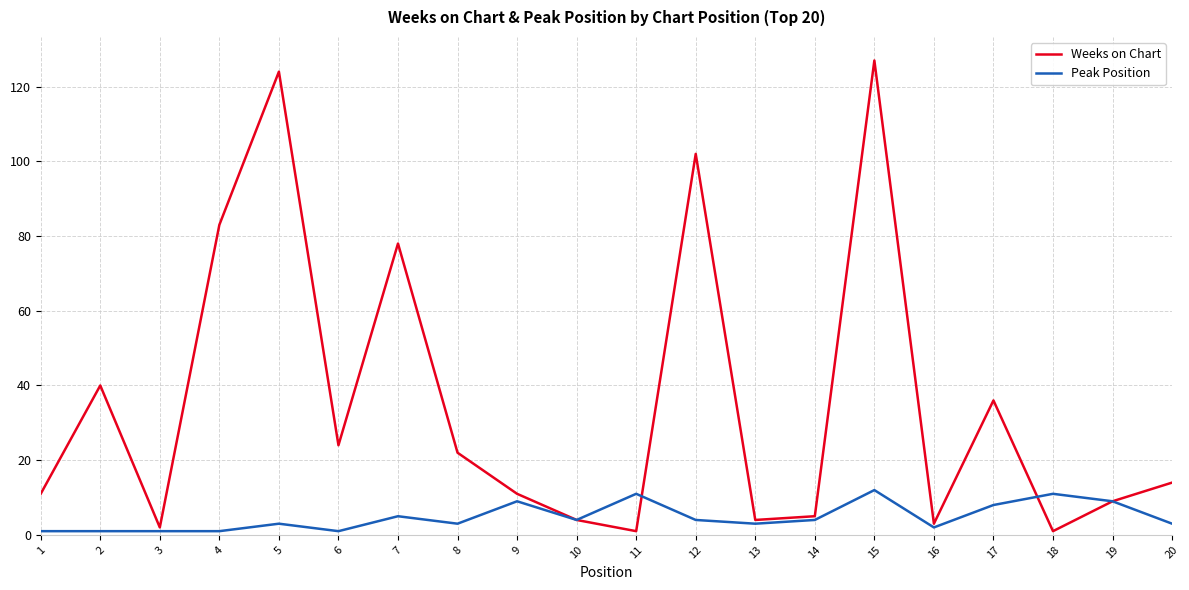

Which series has the largest range (max minus min)?

Weeks on Chart